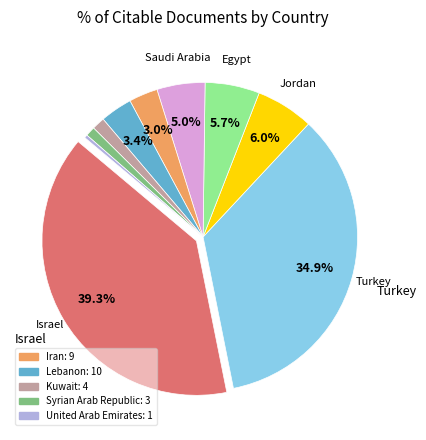

Is there any slice that represents more than half of the pie?

No